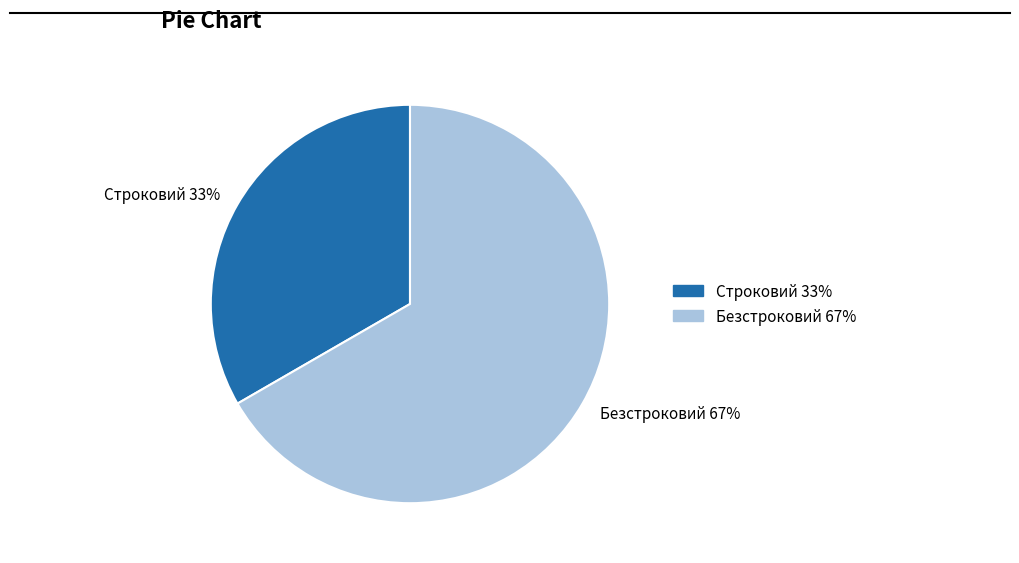

The Строковий slice represents 33% of the pie. True or false?

True